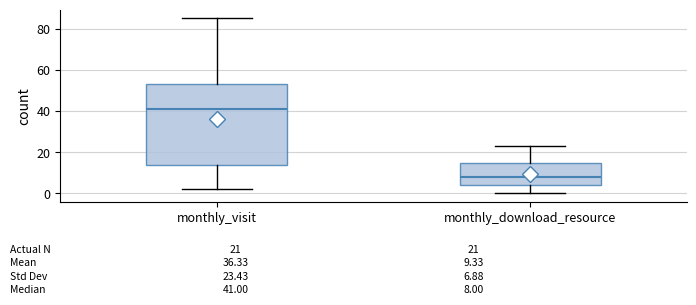

Comparing the boxes themselves (not the whiskers), which one is the tallest?

monthly_visit